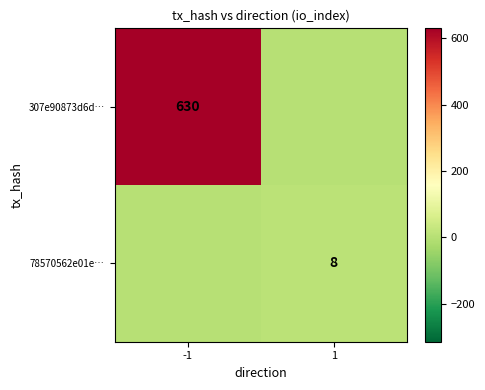

True or false: 78570562e01e… has a value of 12 at 1.

False